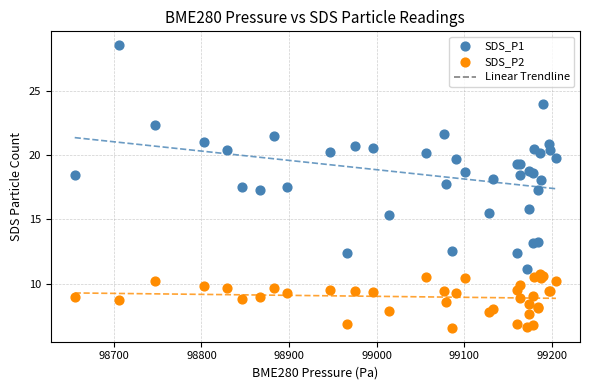

Which series reaches the minimum Y coordinate?

SDS_P2